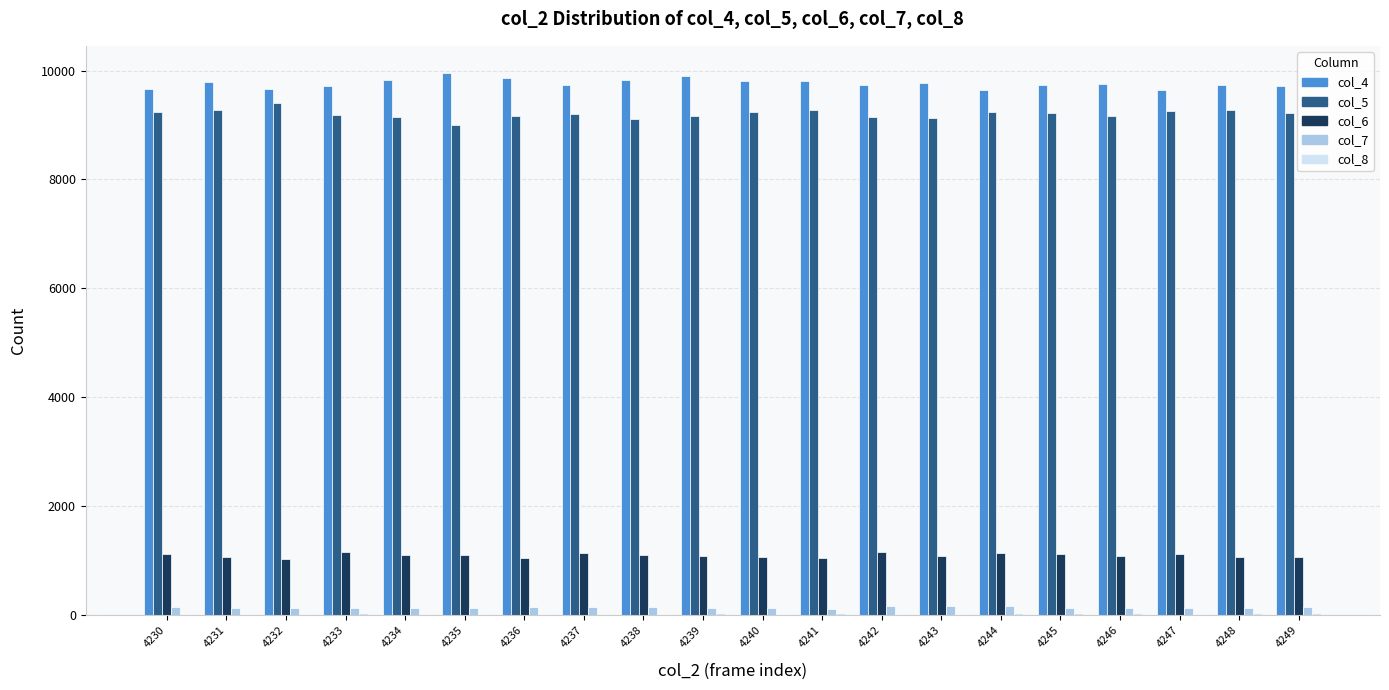

Is the value of col_4 at 4234 greater than the value of col_6 at 4242?

Yes